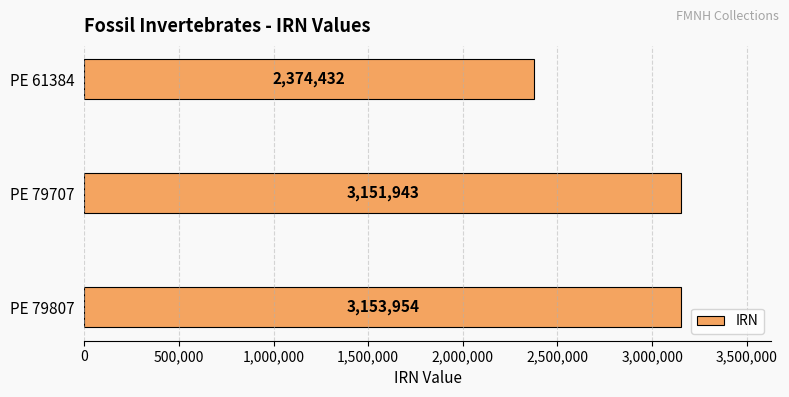

The value at PE 79707 is 716620. True or false?

False